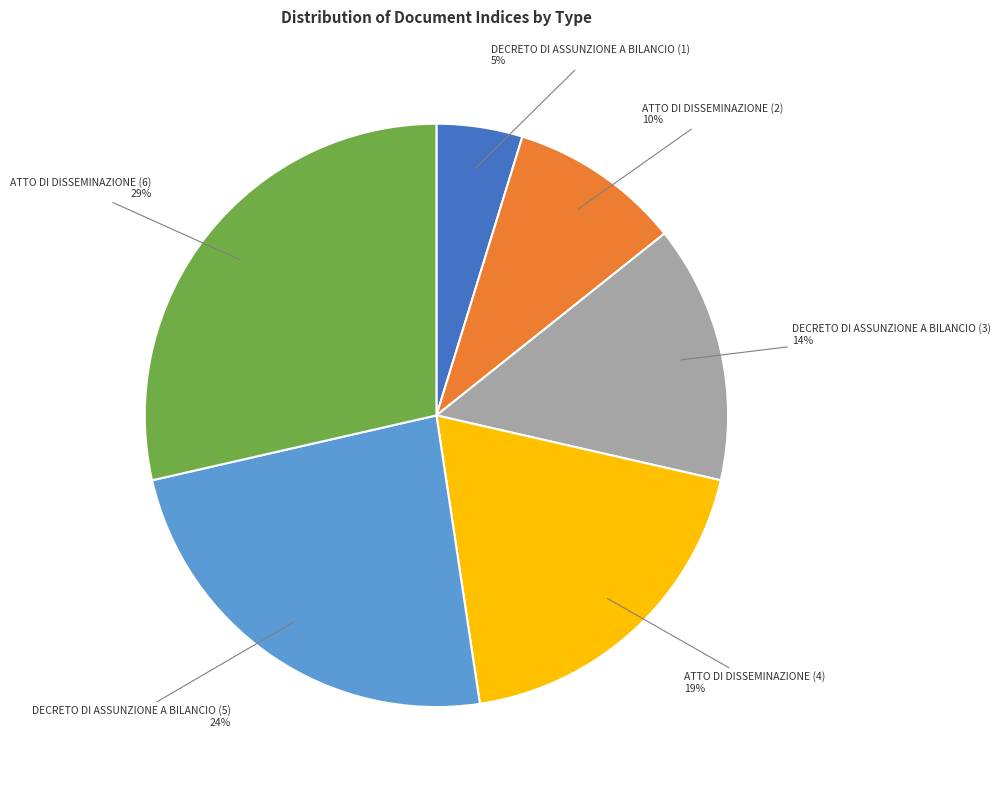

Is it true that DECRETO DI ASSUNZIONE A BILANCIO (1) is 19% of the pie?

False